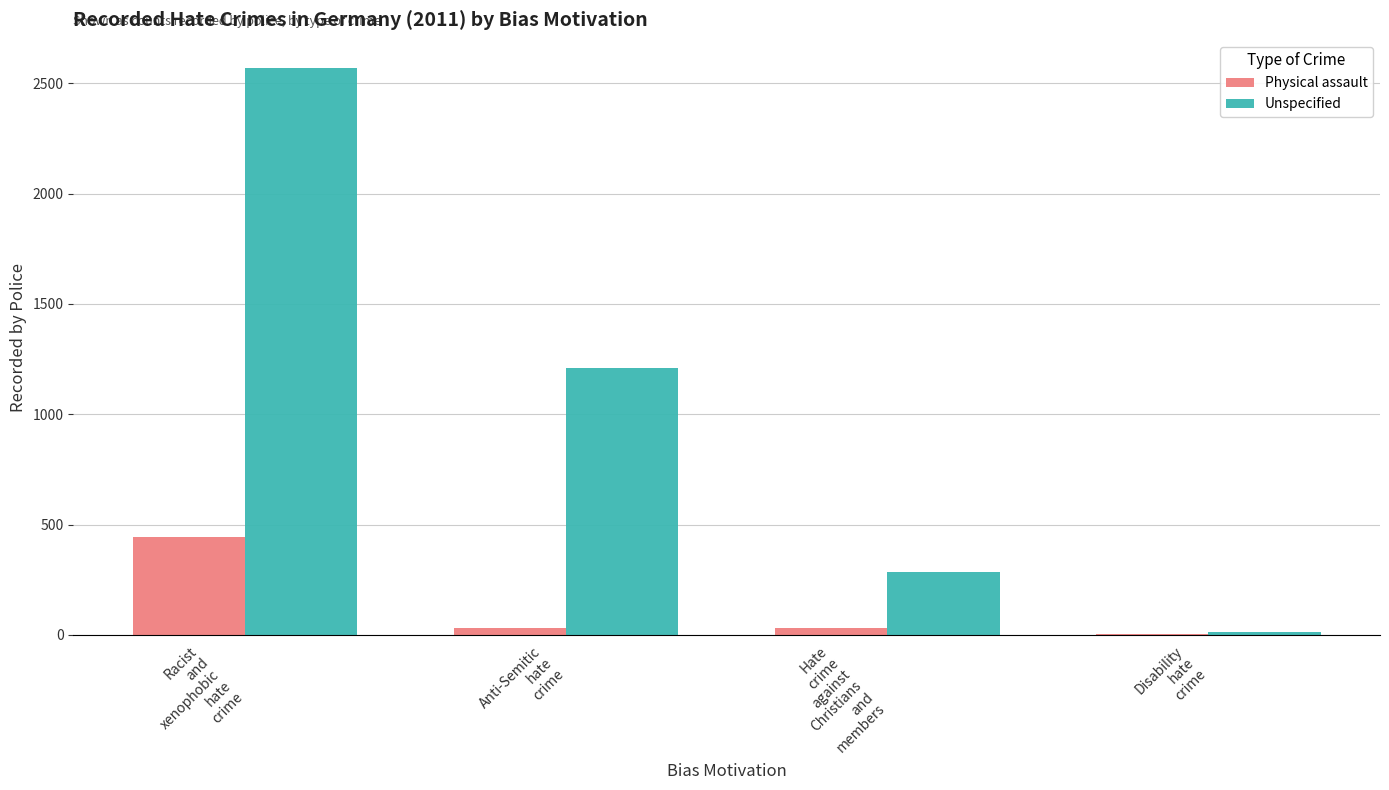

Does the chart contain stacked bars?

No